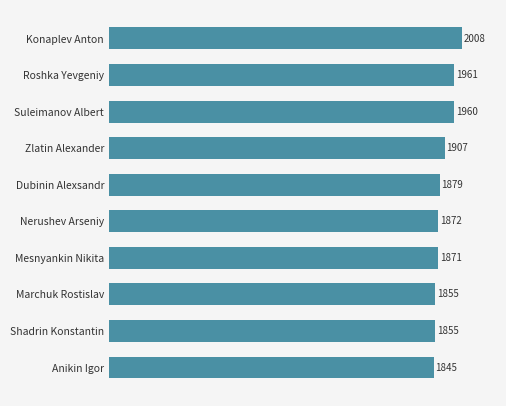

At which label is the value closest to 1926?

Zlatin Alexander